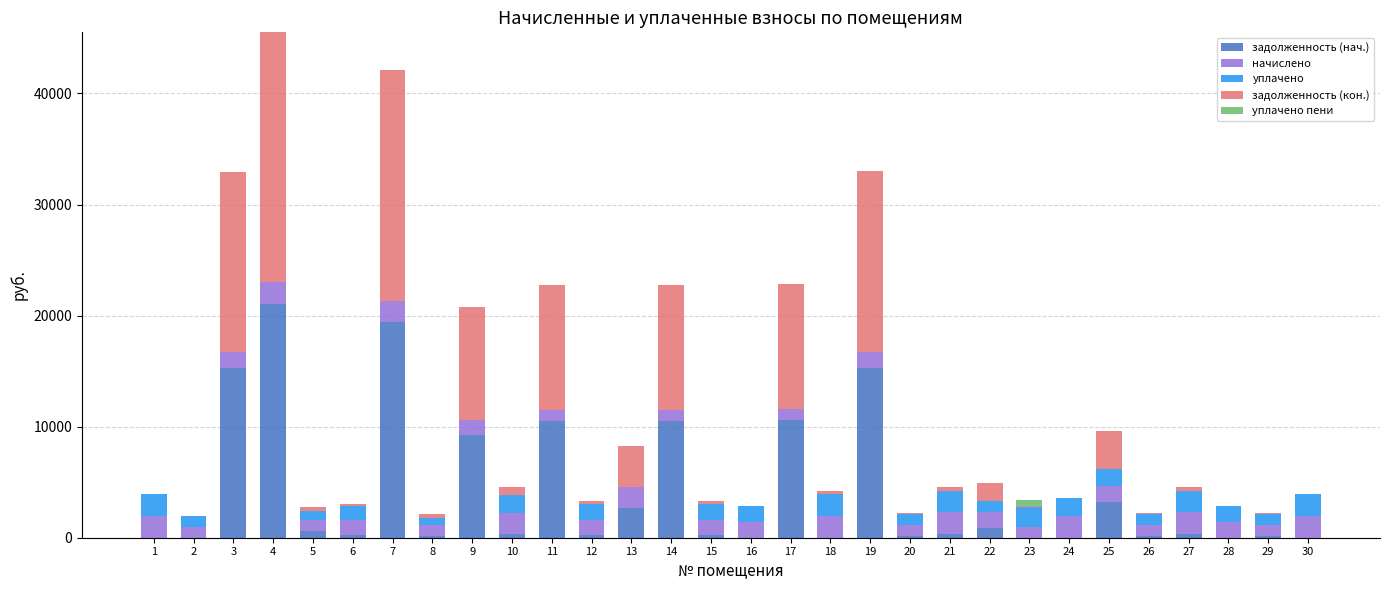

What is the total value across all series at 4?

45500.4